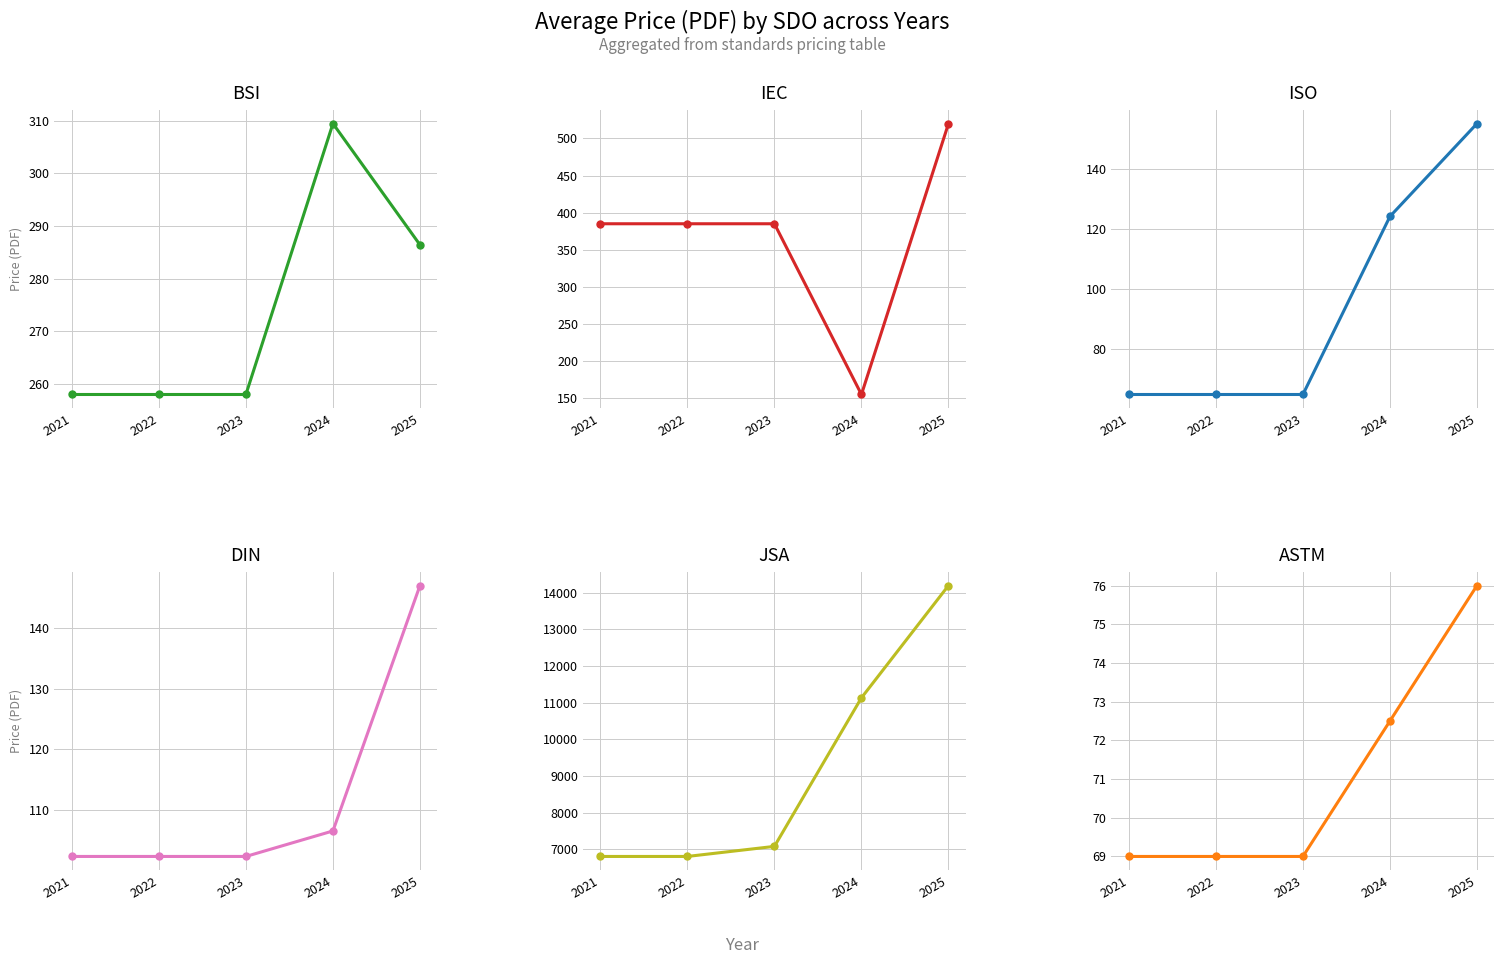

Reading left to right, transcribe all the data shown in this chart.

BSI: 2021=258.0	2022=258.0	2023=258.0	2024=309.4	2025=286.4
IEC: 2021=385.0	2022=385.0	2023=385.0	2024=155.0	2025=520.0
ISO: 2021=65.0	2022=65.0	2023=65.0	2024=124.1	2025=155.0
DIN: 2021=102.3	2022=102.3	2023=102.3	2024=106.5	2025=147.0
JSA: 2021=6800.0	2022=6800.0	2023=7075.0	2024=11133.3	2025=14200.0
ASTM: 2021=69.0	2022=69.0	2023=69.0	2024=72.5	2025=76.0